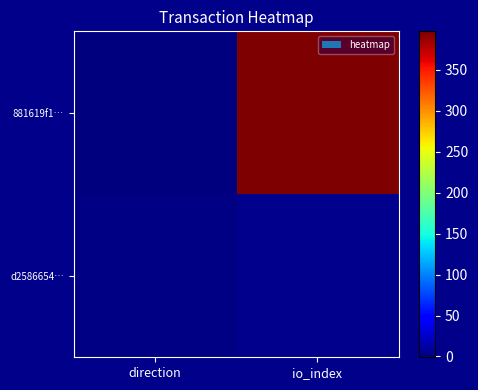

Rank the series by their average value, from highest to lowest.

881619f1…, d2586654…